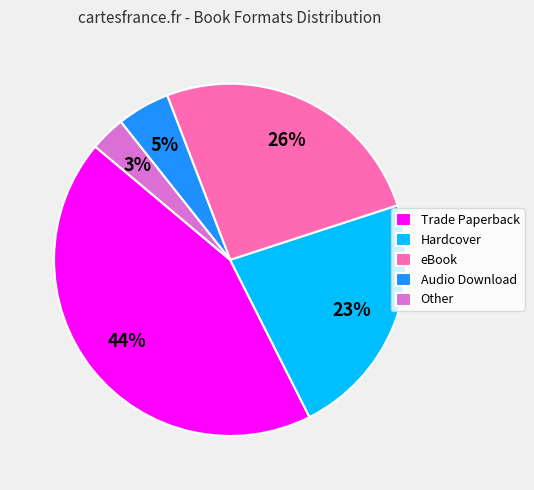

Combined, do eBook and Trade Paperback account for over 50%?

Yes